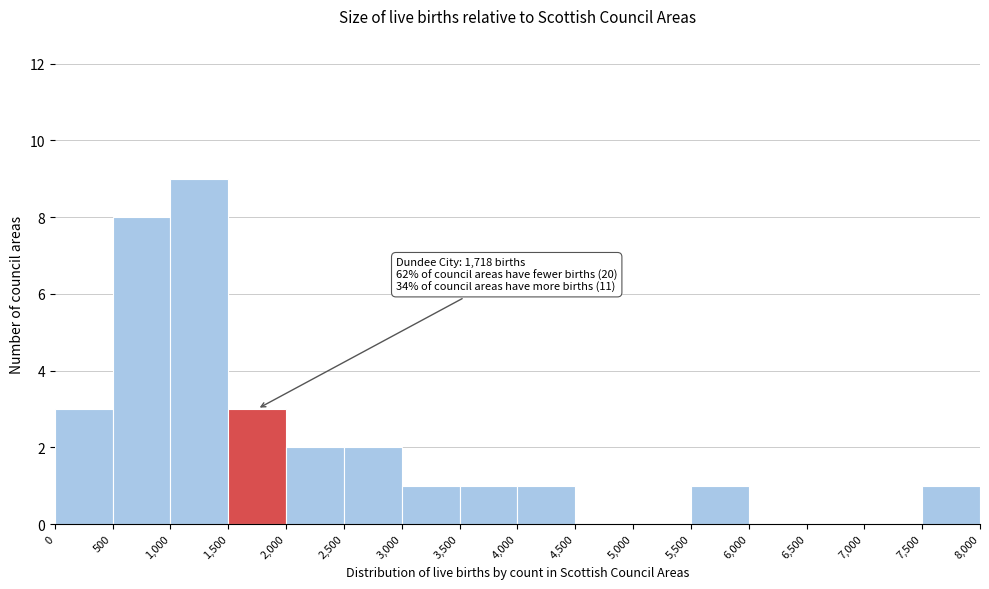

Which range on the x-axis has the tallest bar?

1,000 to 1,500